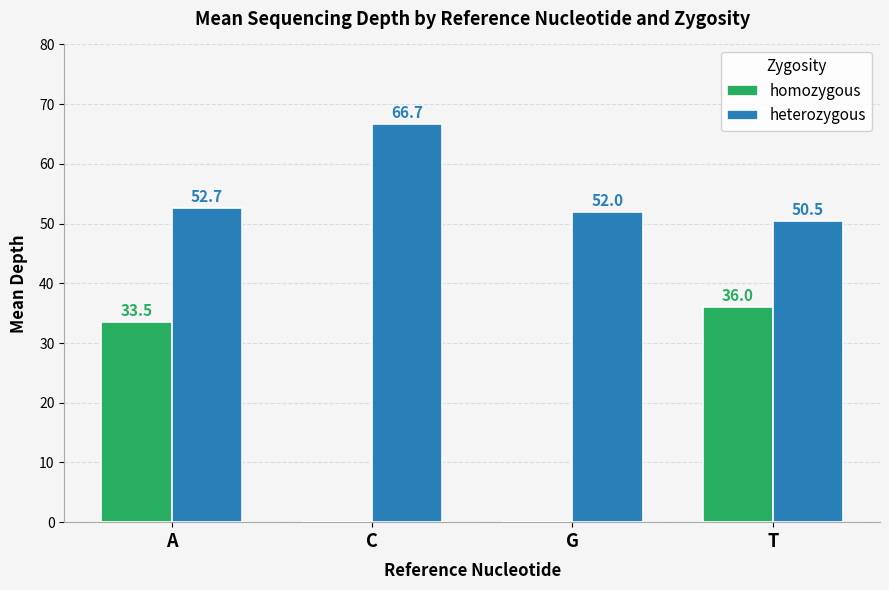

Reading left to right, list all the values displayed in this chart.

homozygous: A=33.5	C=0.0	G=0.0	T=36.0
heterozygous: A=52.7	C=66.7	G=52.0	T=50.5